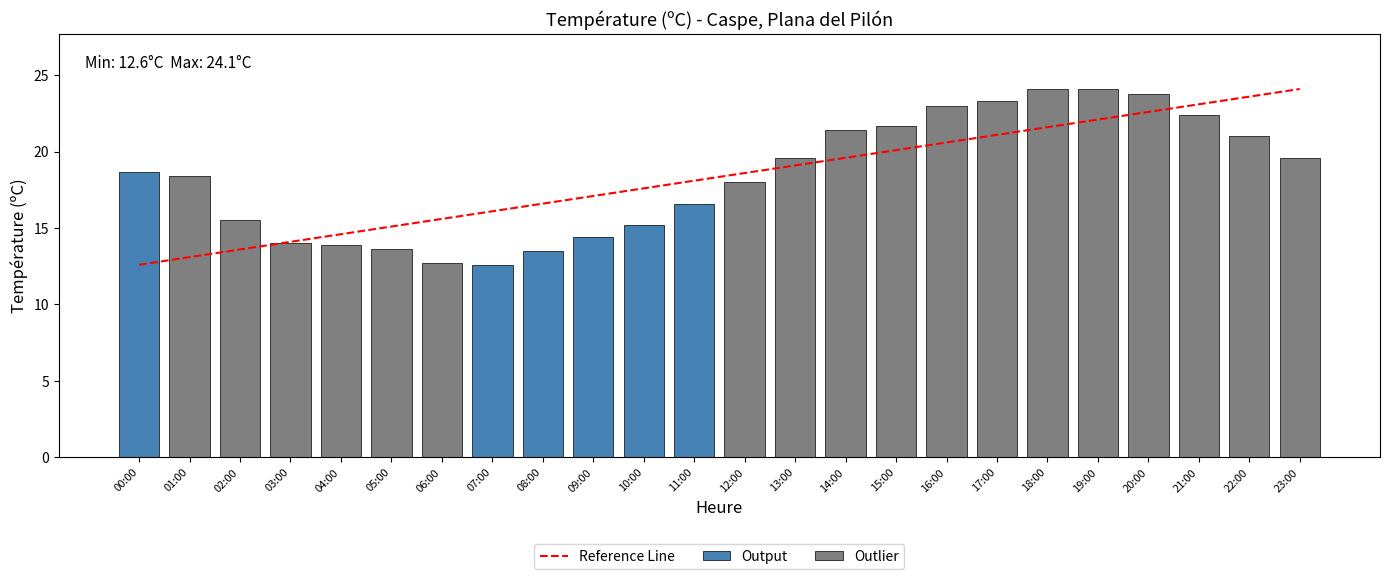

Which category has the lowest value across all series?

07:00